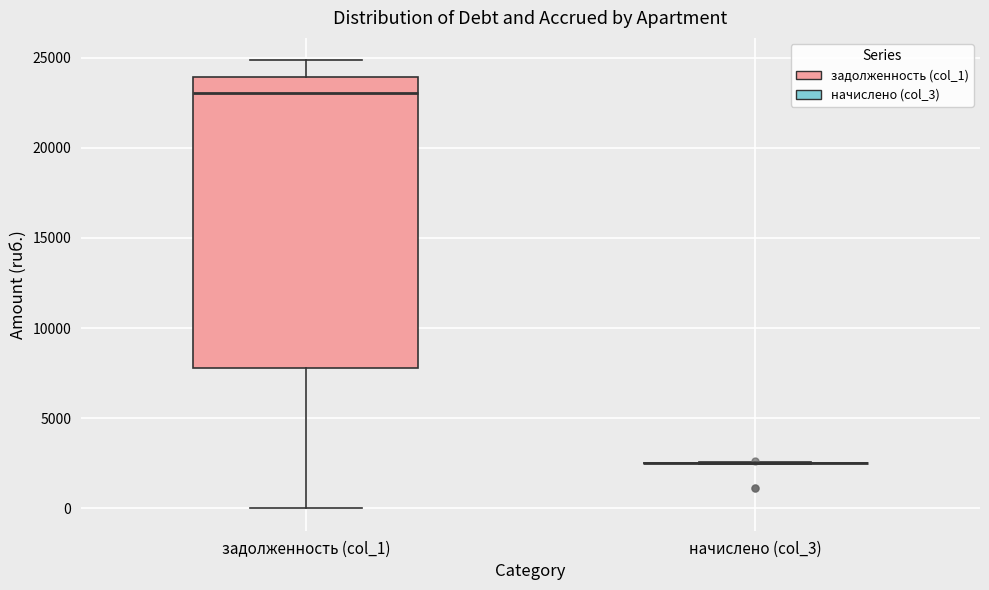

Where is the lower edge of the box for задолженность (col_1) on the y-axis? The values are not printed on the chart, so give them approximately, as read against the axis.

8000